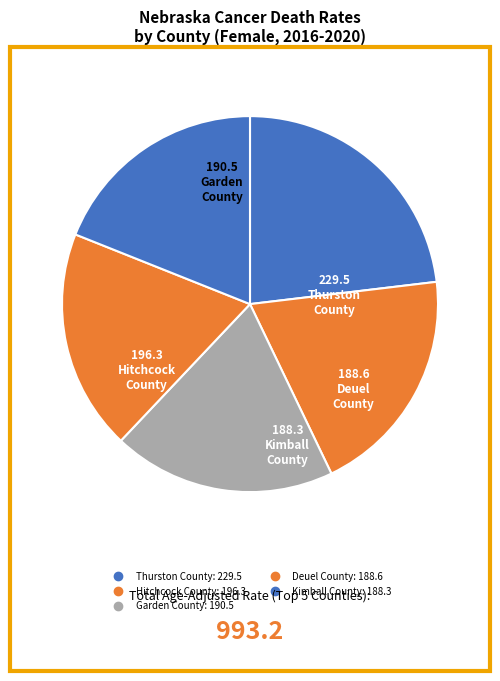

How many slices are in this pie chart?

5